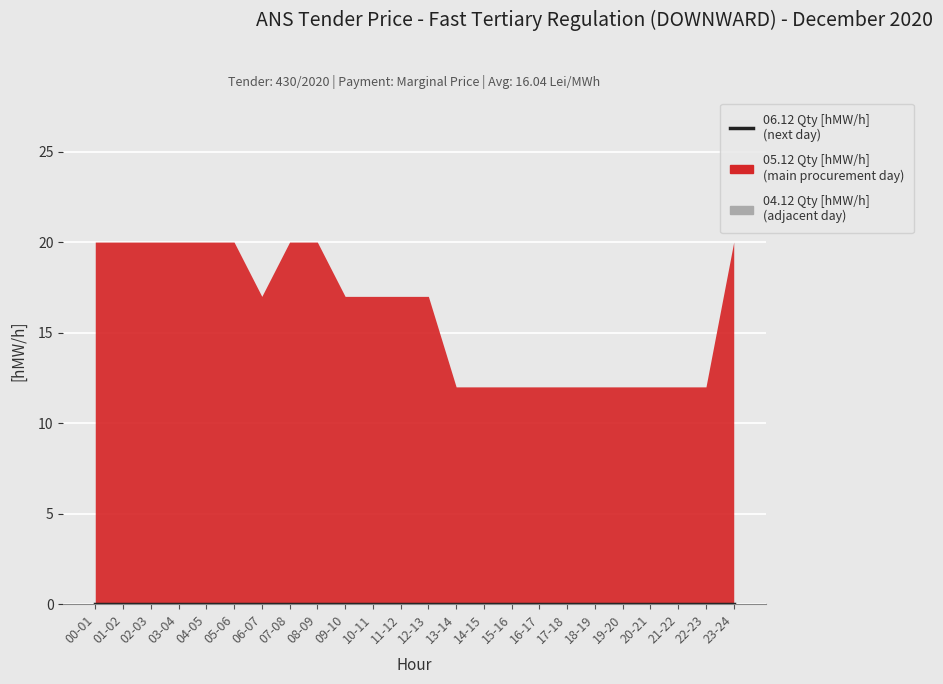

True or false: 04.12 (col_6) and 06.12 (col_8) intersect in this chart.

False